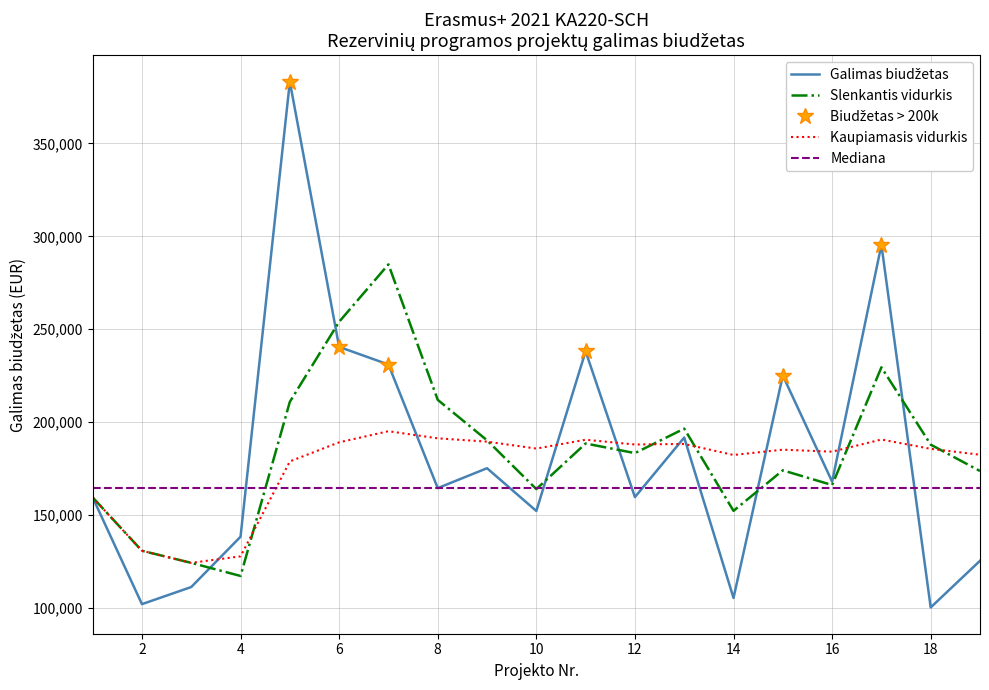

Is it true that the value at 17 is 142219.4?

False